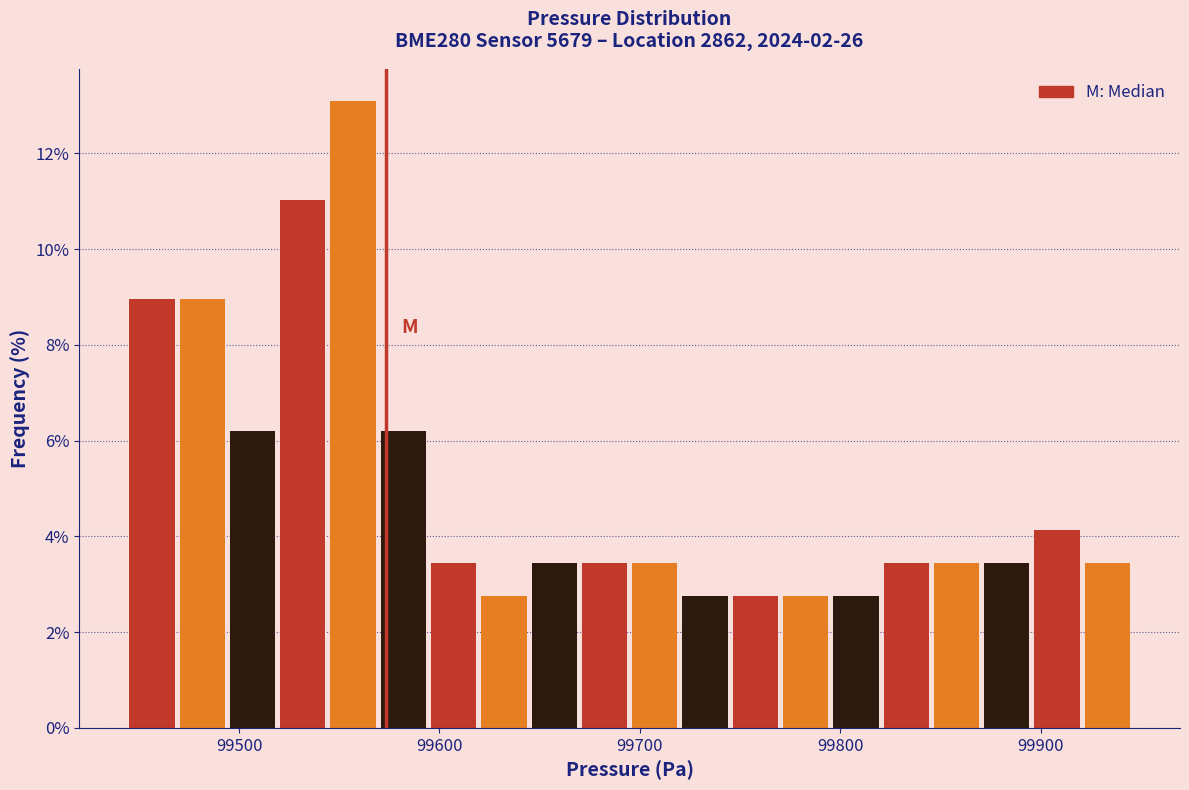

Read against the x-axis, roughly where is the centre of the tallest bar?

99560